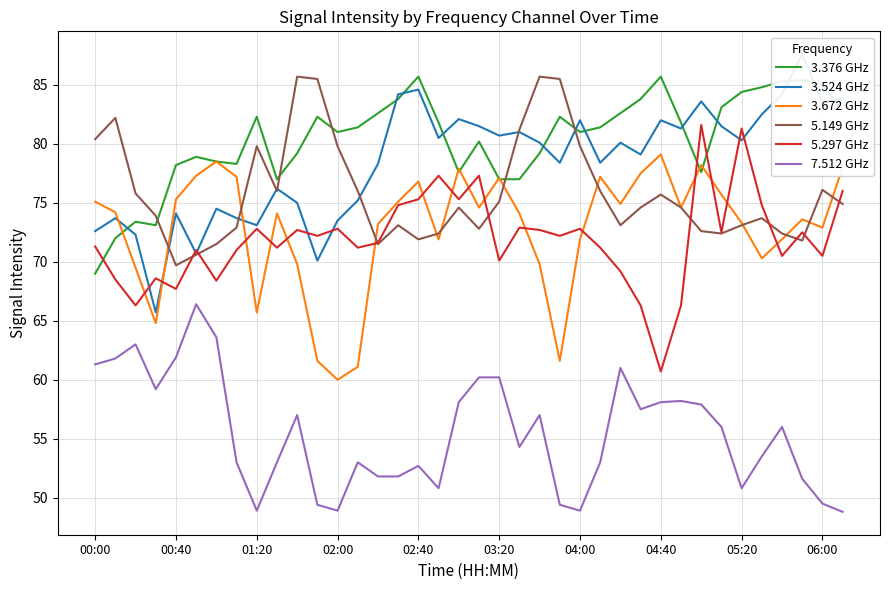

At which label is 7.512 GHz closest to 57?

10